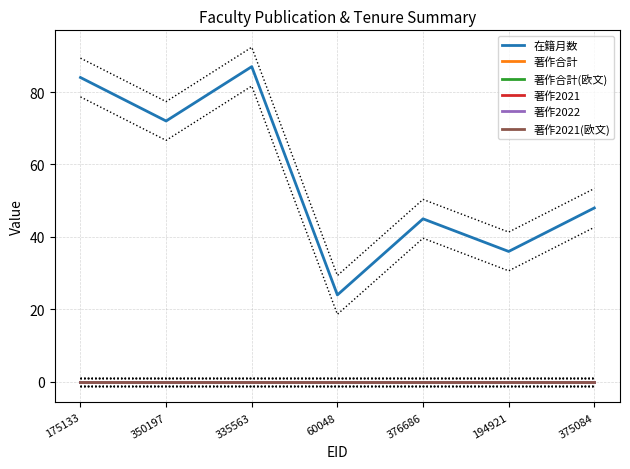

Does the chart display data point markers on the line(s)?

No